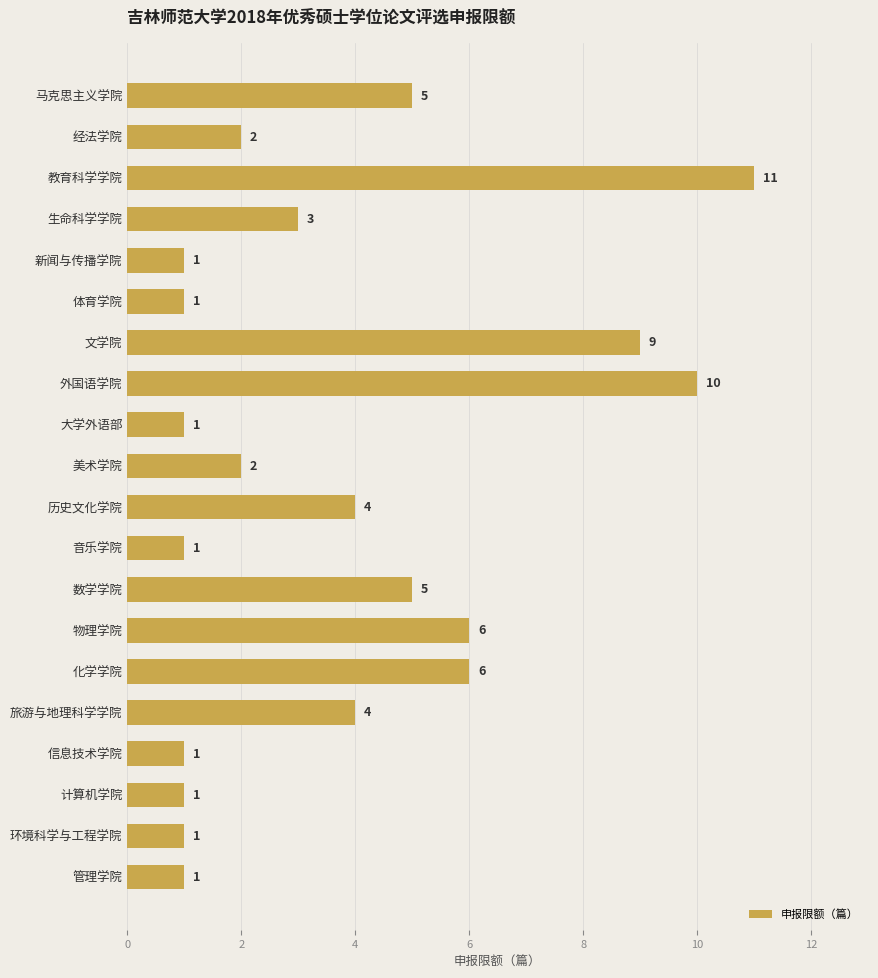

Which has a higher value, 教育科学学院 or 生命科学学院?

教育科学学院